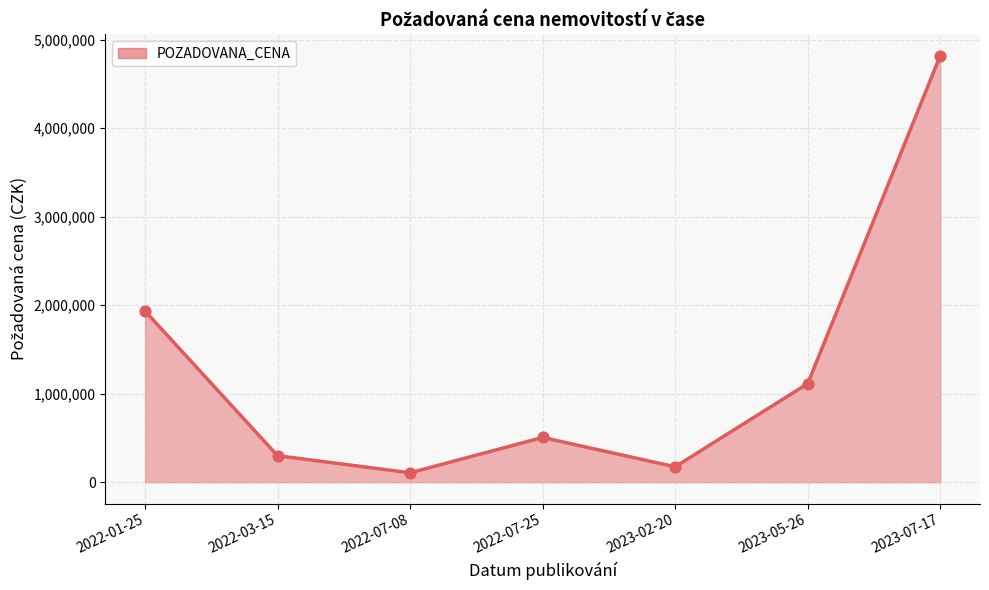

What is the change in value from 2023-02-20 to 2023-05-26?

+939000